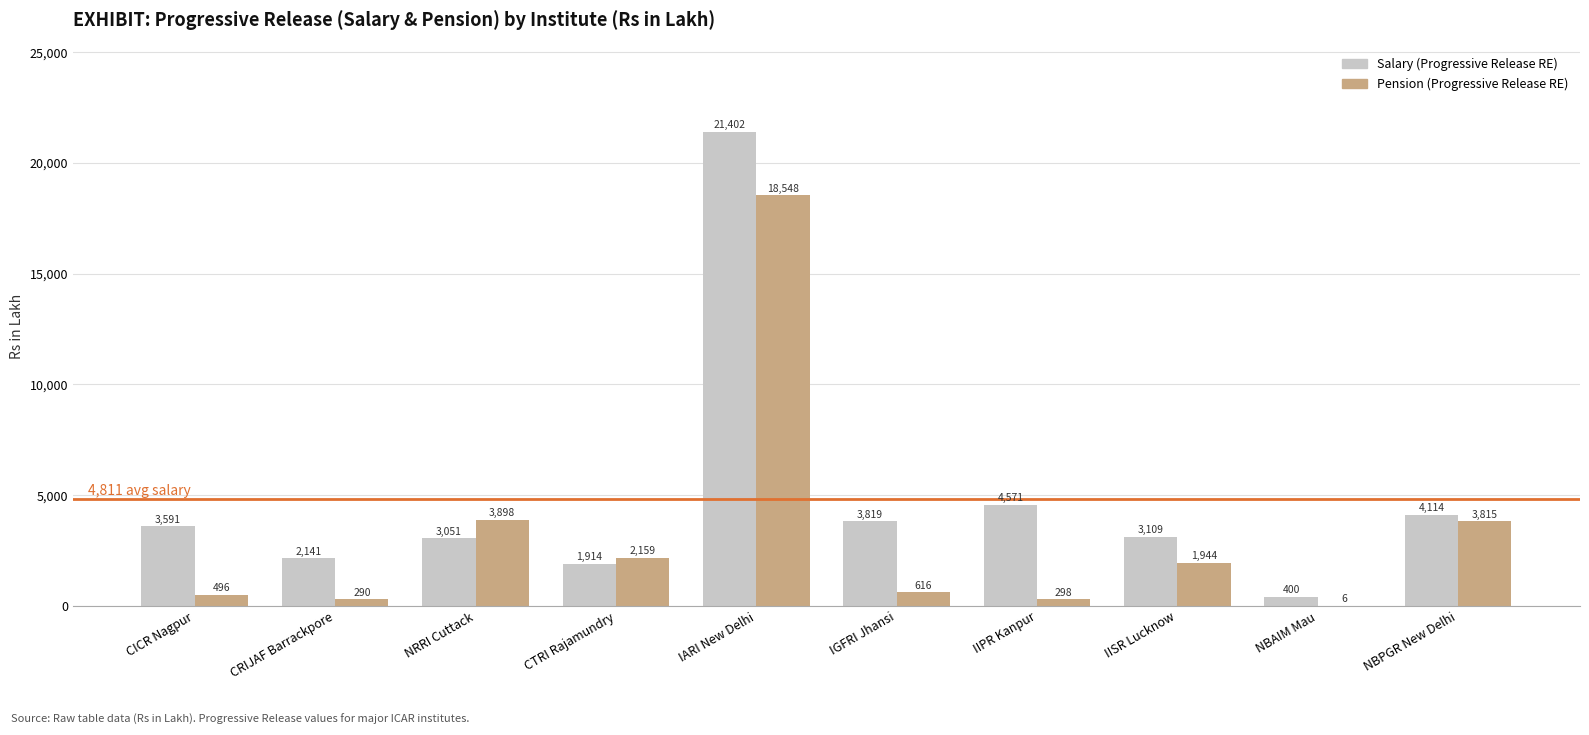

How many groups of bars are there?

10